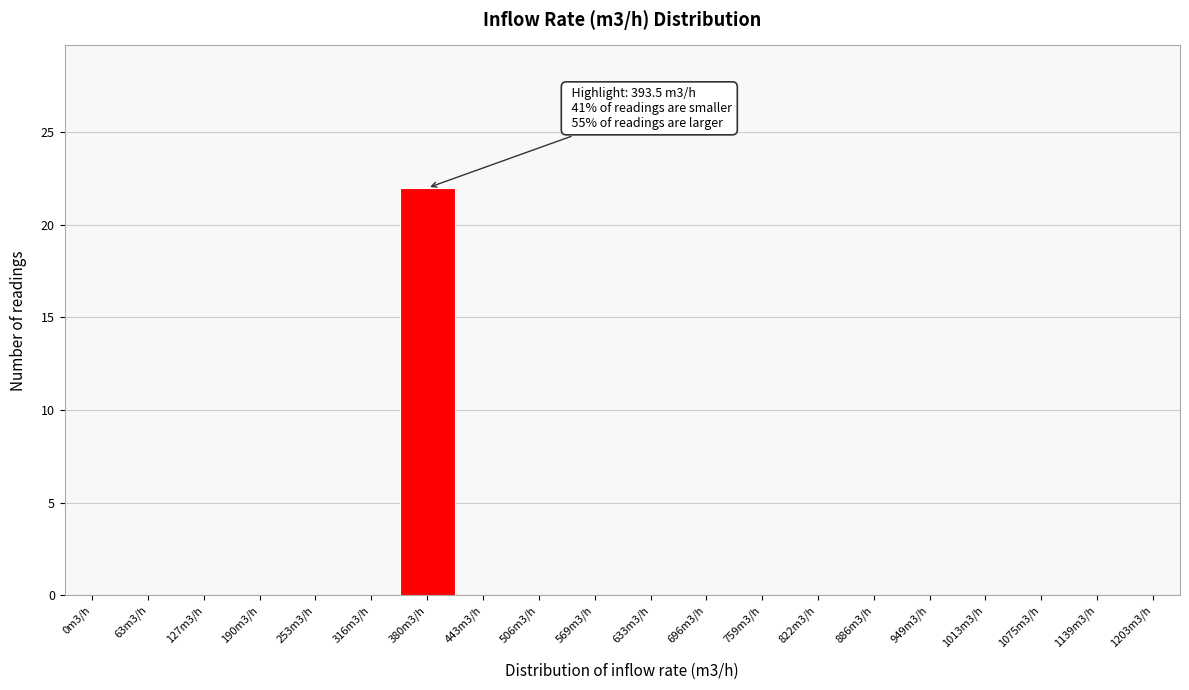

Reading right to left, list all the values displayed in this chart.

1203m3/h=0	1139m3/h=0	1075m3/h=0	1013m3/h=0	949m3/h=0	886m3/h=0	822m3/h=0	759m3/h=0	696m3/h=0	633m3/h=0	569m3/h=0	506m3/h=0	443m3/h=0	380m3/h=22	316m3/h=0	253m3/h=0	190m3/h=0	127m3/h=0	63m3/h=0	0m3/h=0